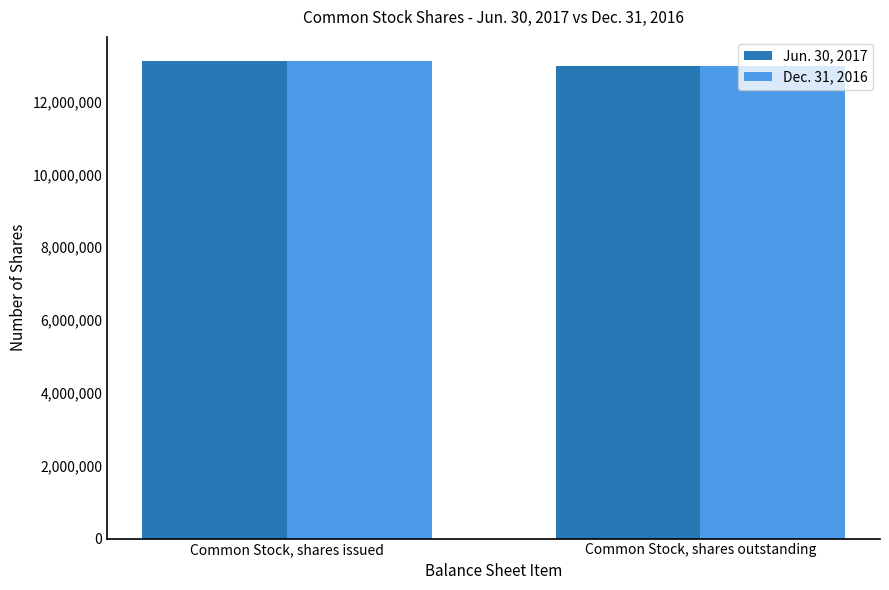

What is the minimum value for Jun. 30, 2017?

12988482